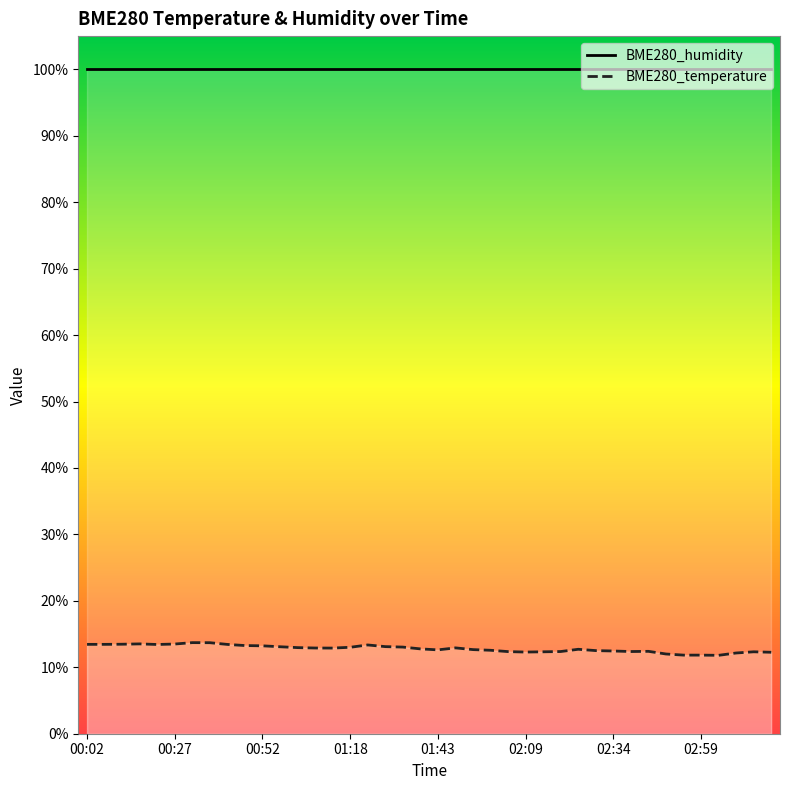

Rank the series at 01:18 from highest to lowest value.

BME280_humidity, BME280_temperature